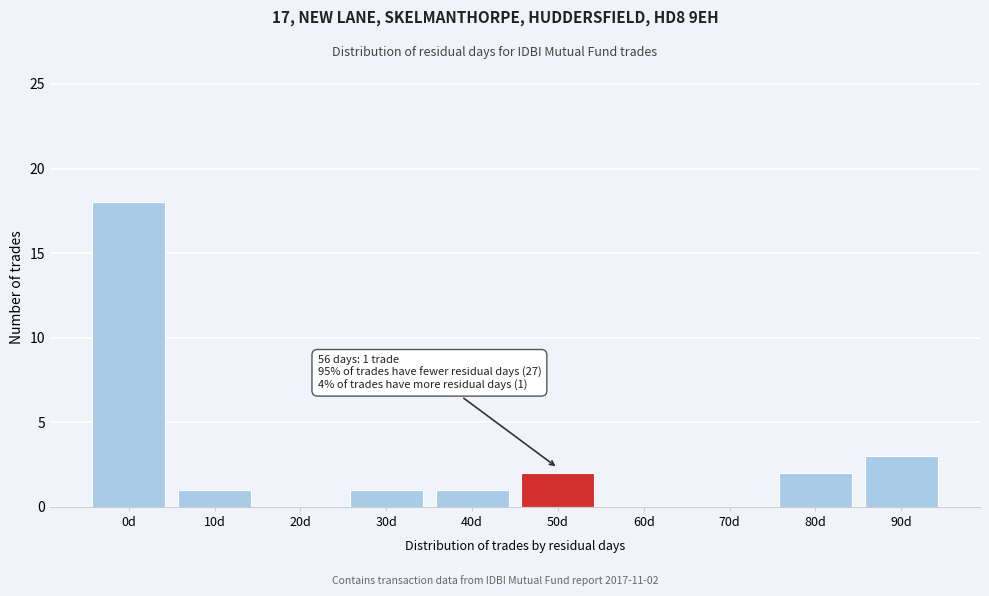

Reading right to left, what are all the values shown in this chart?

90d=3	80d=2	70d=0	60d=0	50d=2	40d=1	30d=1	20d=0	10d=1	0d=18